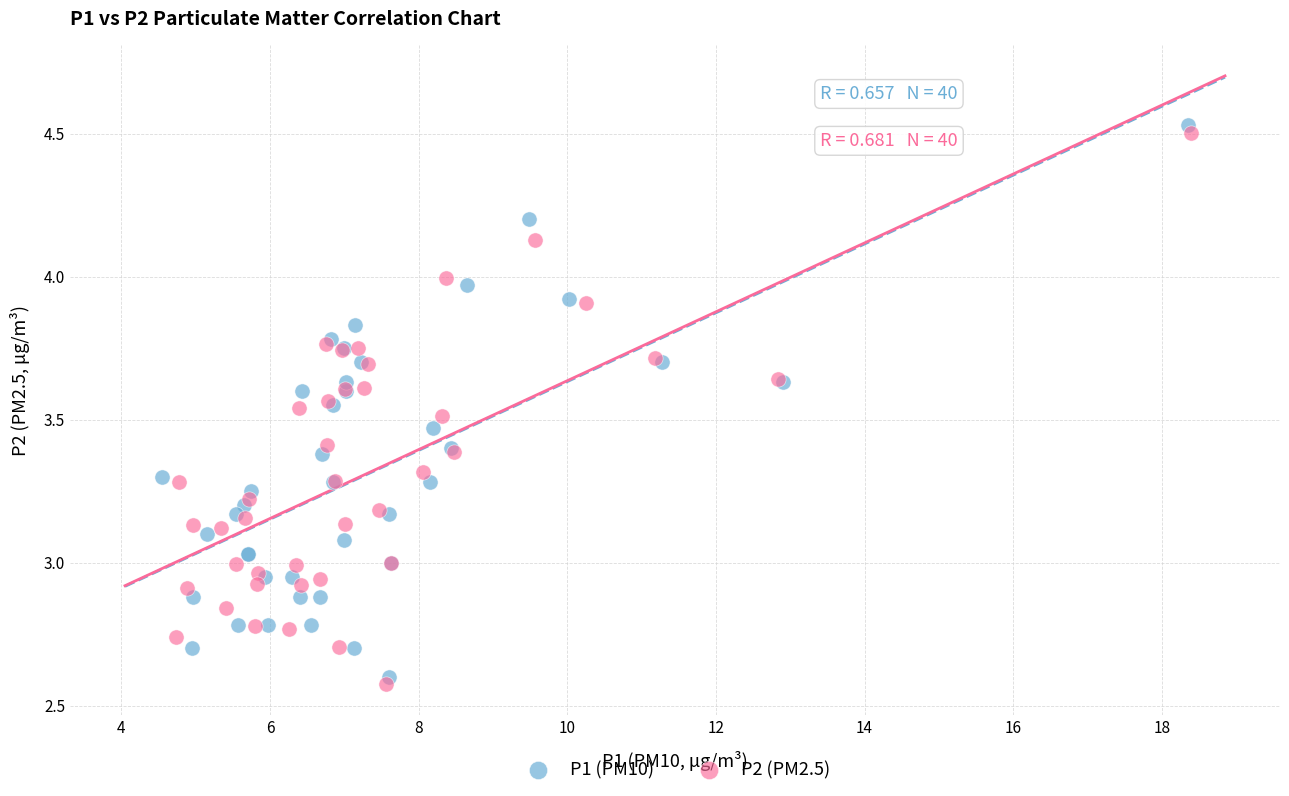

What are all the series names shown in the legend?

P1 (PM10), P2 (PM2.5)